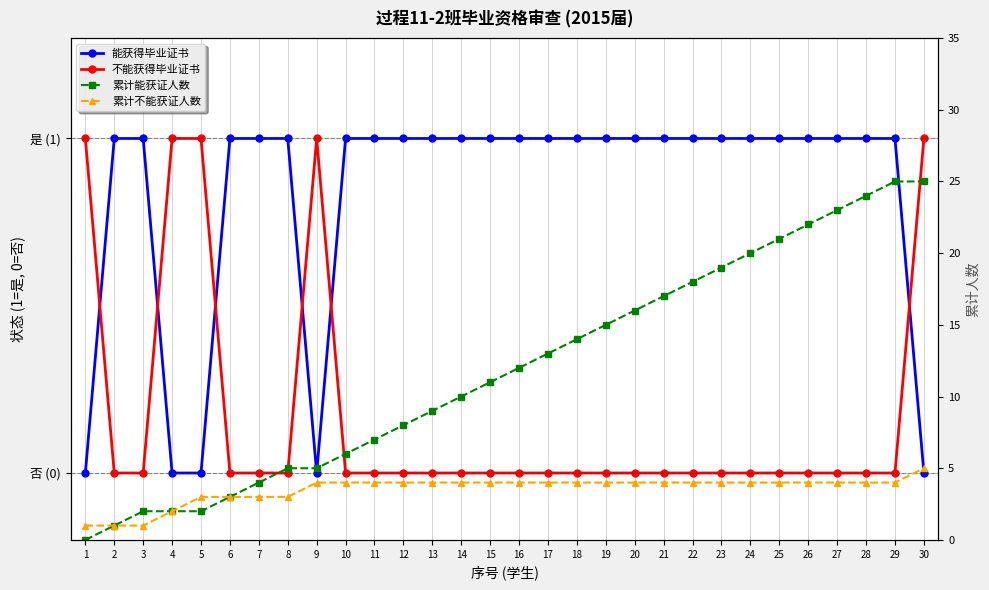

Which series has the largest total across all categories?

累计能获证人数